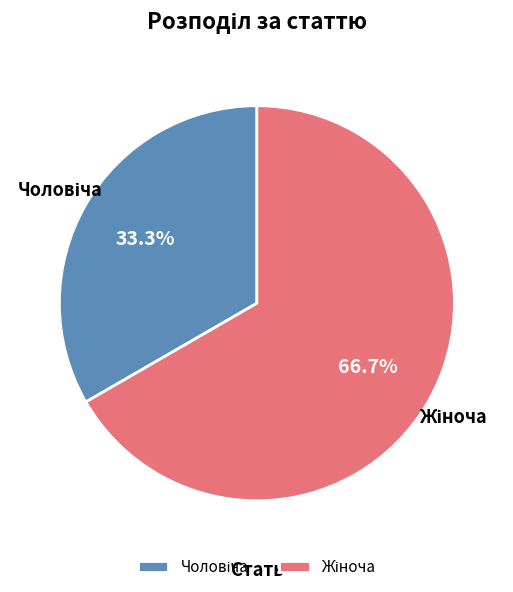

To the nearest percent, what is the difference between the largest and smallest slice percentages?

33%